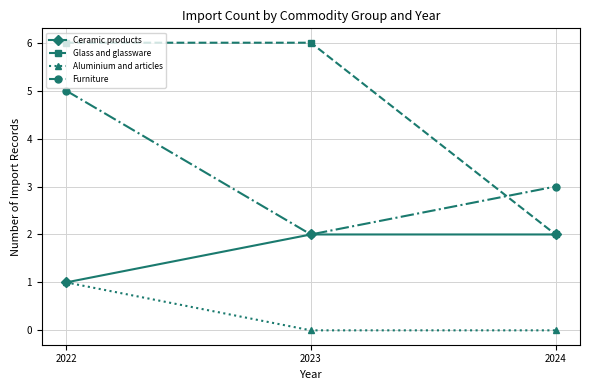

What is the maximum value shown in the chart?

6